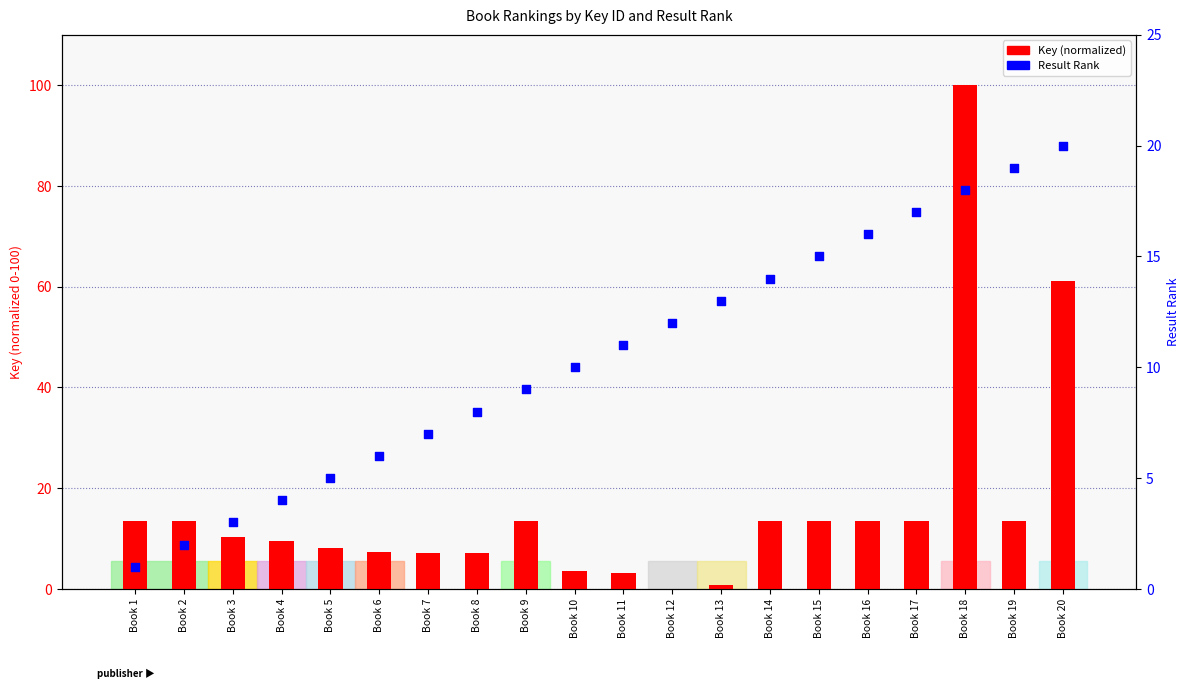

Which series contains the lowest Y value?

Key (normalized)